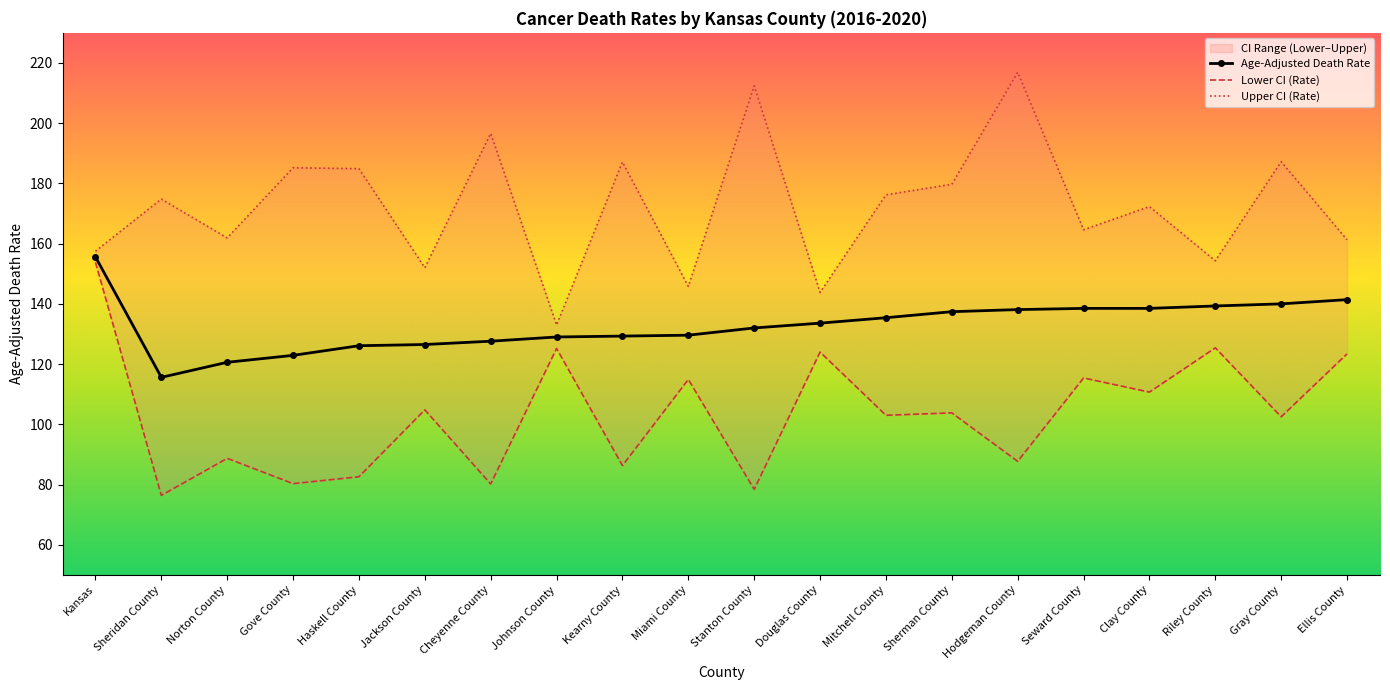

True or false: Upper CI (Rate) and Age-Adjusted Death Rate cross at least once.

False